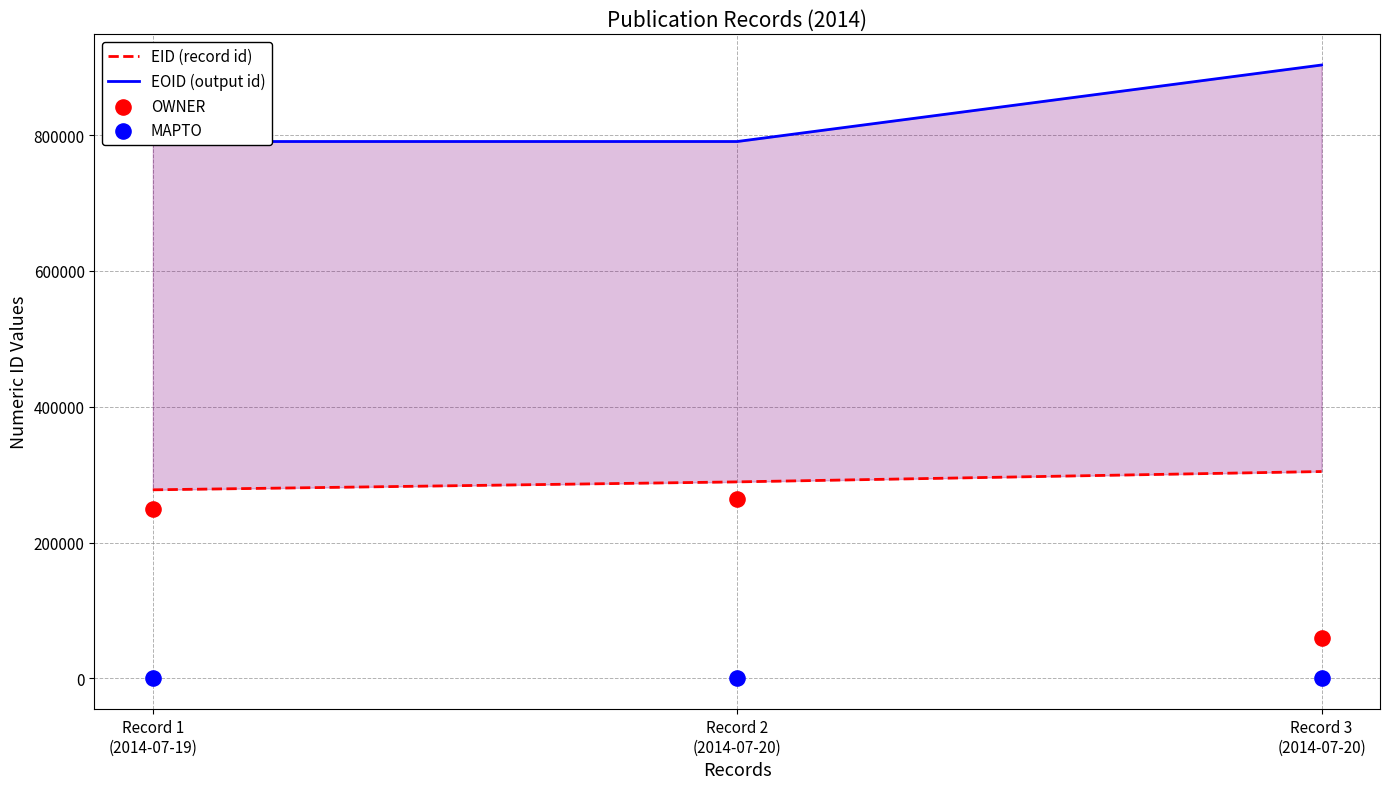

Which series reaches the minimum Y coordinate?

MAPTO